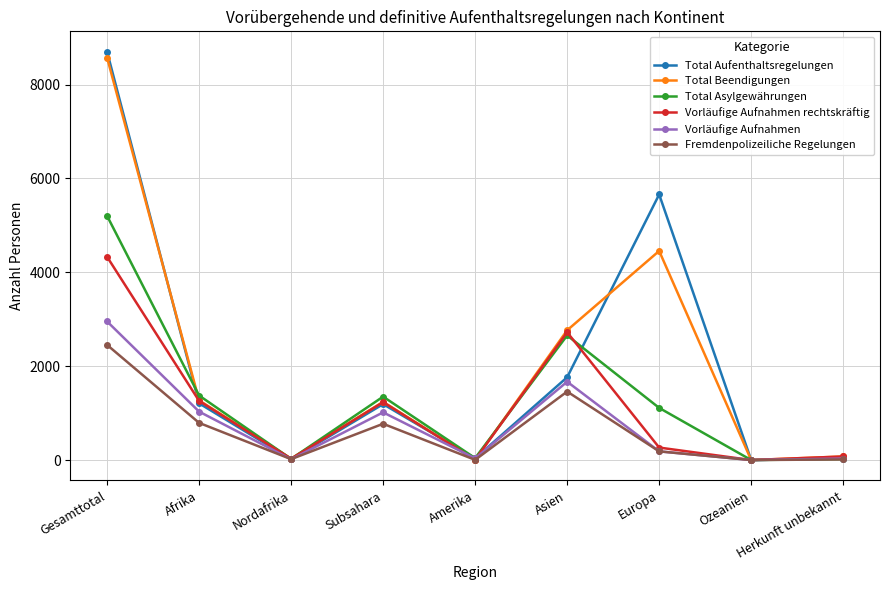

At which category is the sum across all series the highest?

Gesamttotal